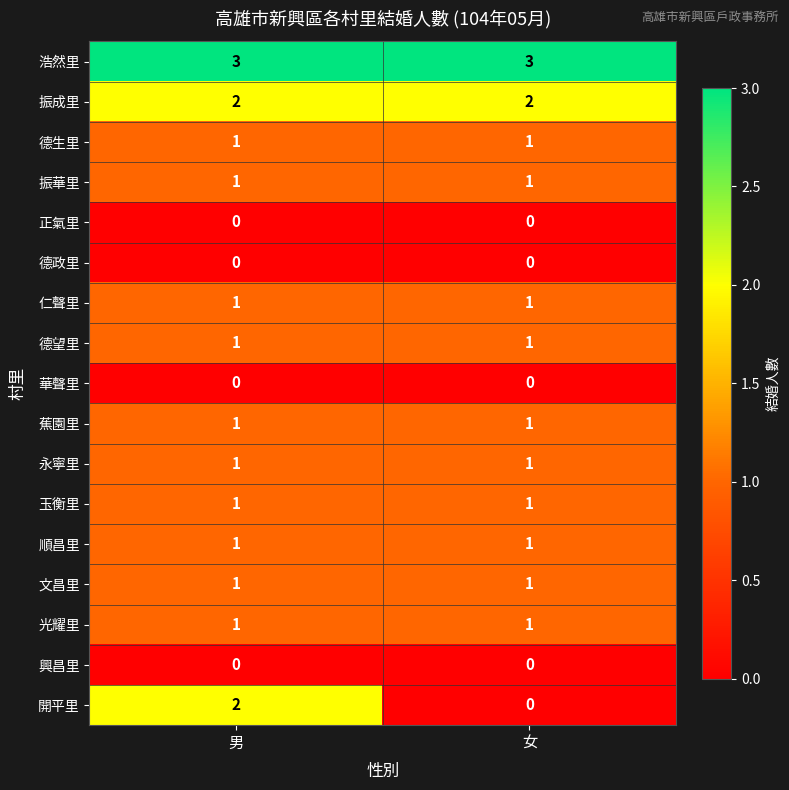

The value of 振華里 at 男 is 1. True or false?

True